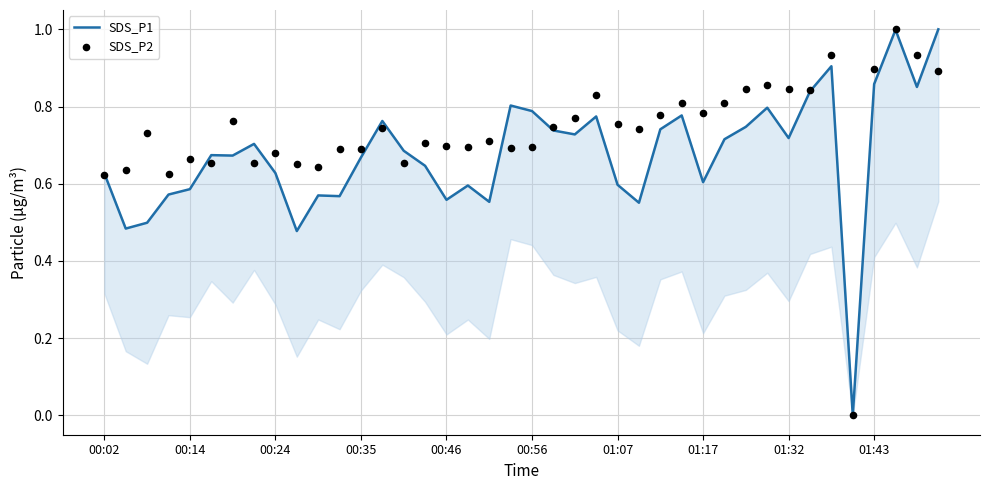

At how many categories does at least one series exceed 0?

39